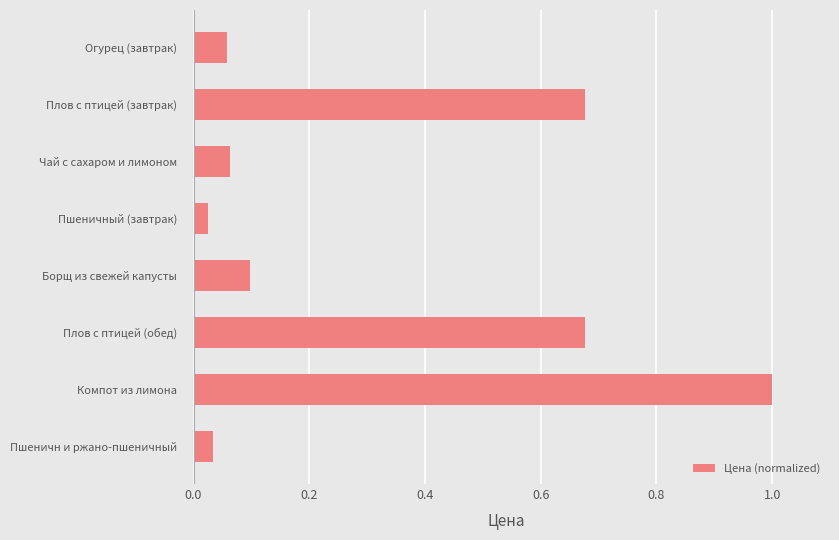

What is the change in value from Компот из лимона to Пшеничн и ржано-пшеничный?

-1.0